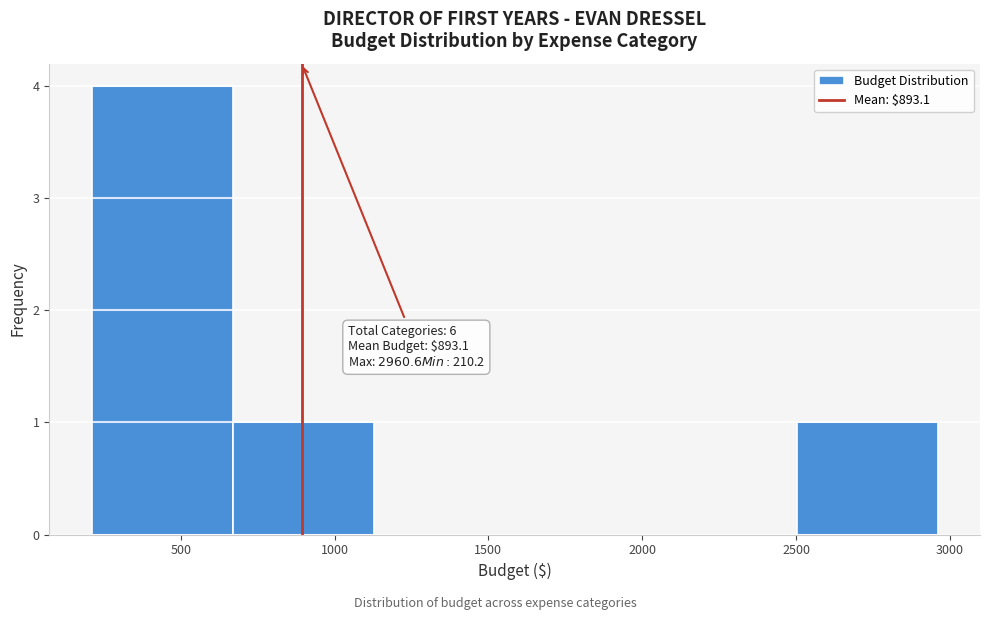

Which range on the x-axis has the tallest bar?

200 to 650